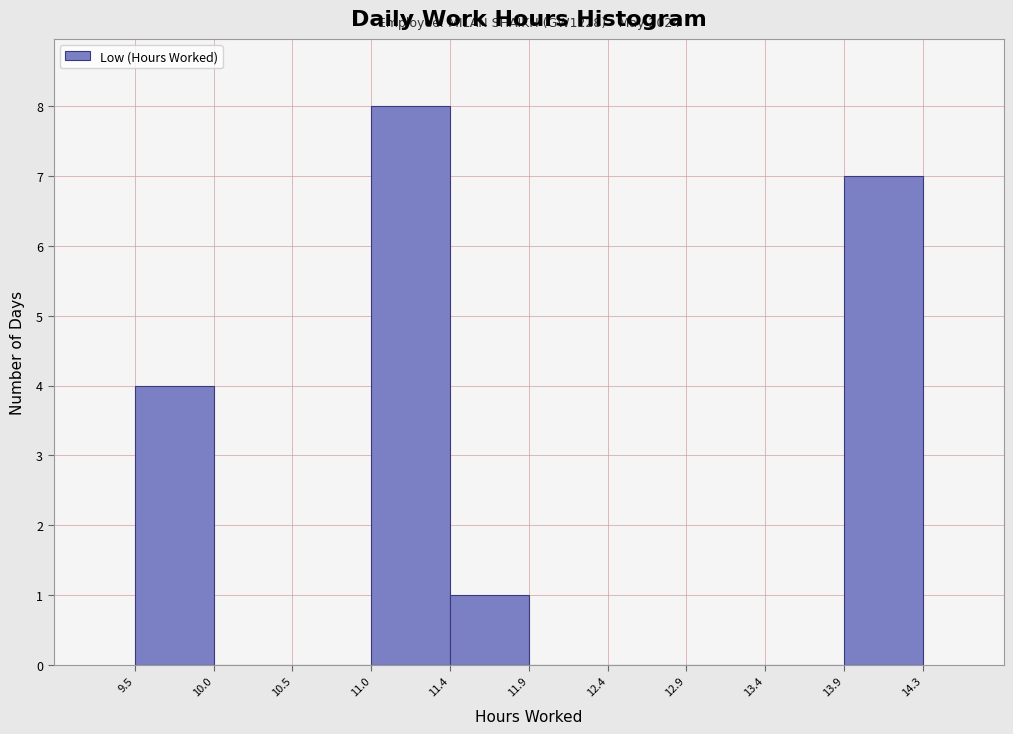

Which range on the x-axis has the tallest bar?

11.0 to 11.4